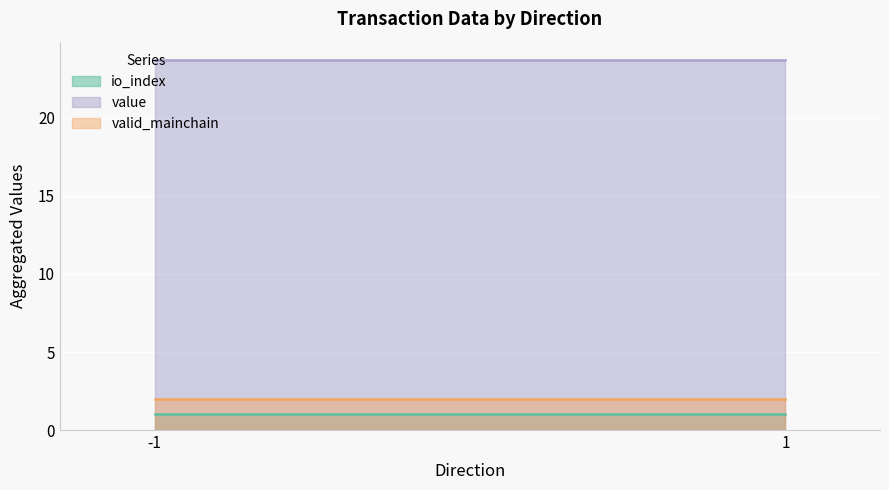

What is the total value across all series at -1?

26.7